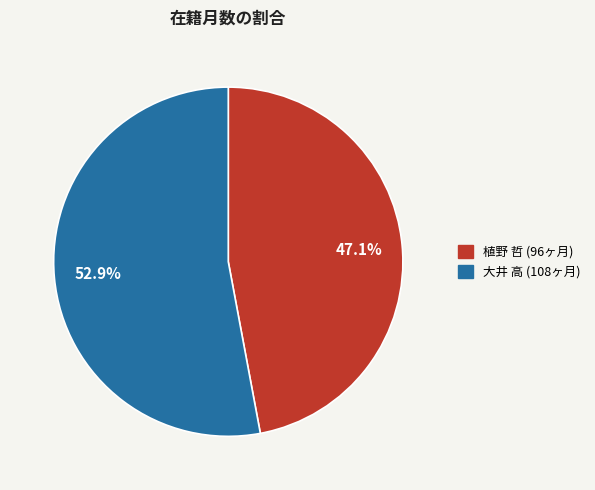

To the nearest percent, what is the average slice percentage?

50%